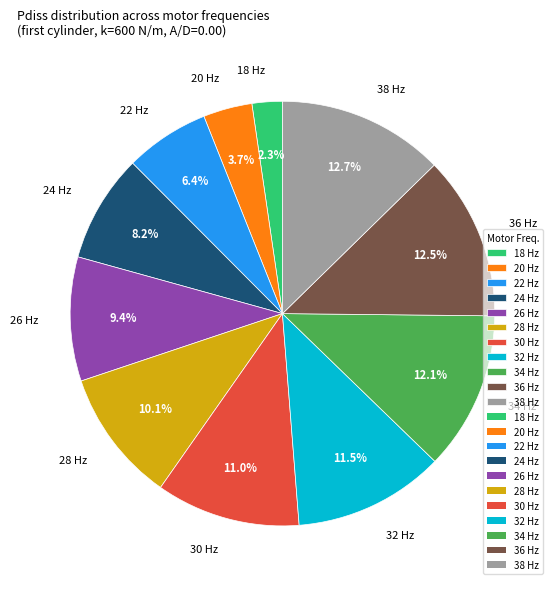

Is there a majority slice in this chart?

No